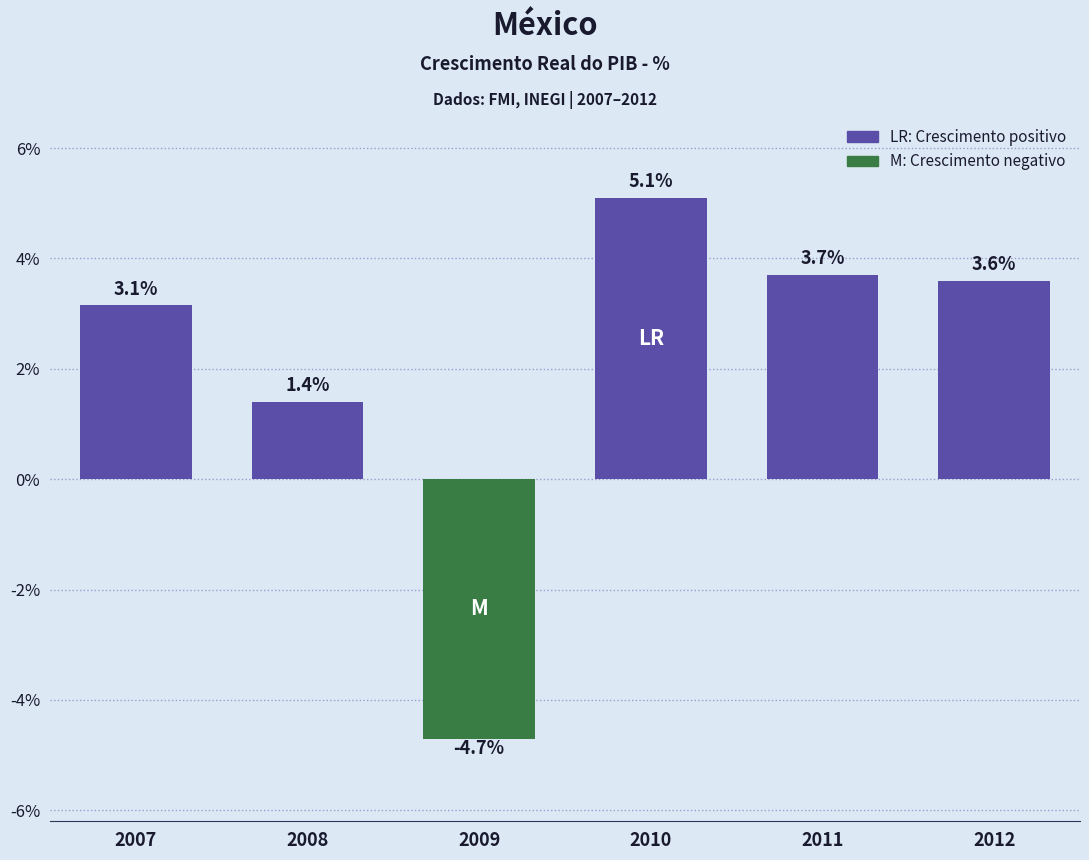

Rank the categories by value from highest to lowest.

2010, 2011, 2012, 2007, 2008, 2009